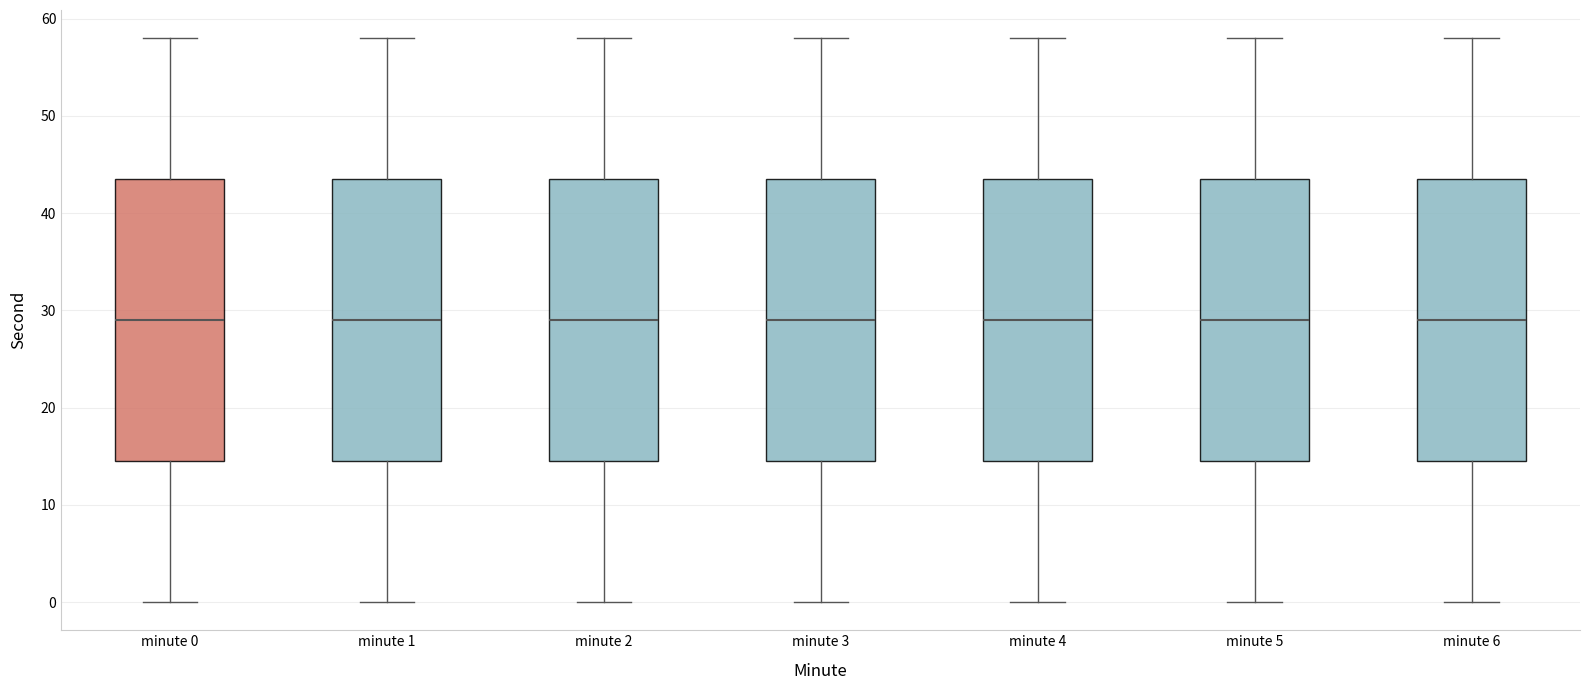

Reading left to right, transcribe this box plot: for each box, give where its median line is, the range the box spans, and where its two whiskers end, as read against the y-axis. The values are not printed on the chart, so give them approximately, as read against the axis.

minute 0: median 29, box 15 to 44, whiskers 0 to 58
minute 1: median 29, box 15 to 44, whiskers 0 to 58
minute 2: median 29, box 15 to 44, whiskers 0 to 58
minute 3: median 29, box 15 to 44, whiskers 0 to 58
minute 4: median 29, box 15 to 44, whiskers 0 to 58
minute 5: median 29, box 15 to 44, whiskers 0 to 58
minute 6: median 29, box 15 to 44, whiskers 0 to 58